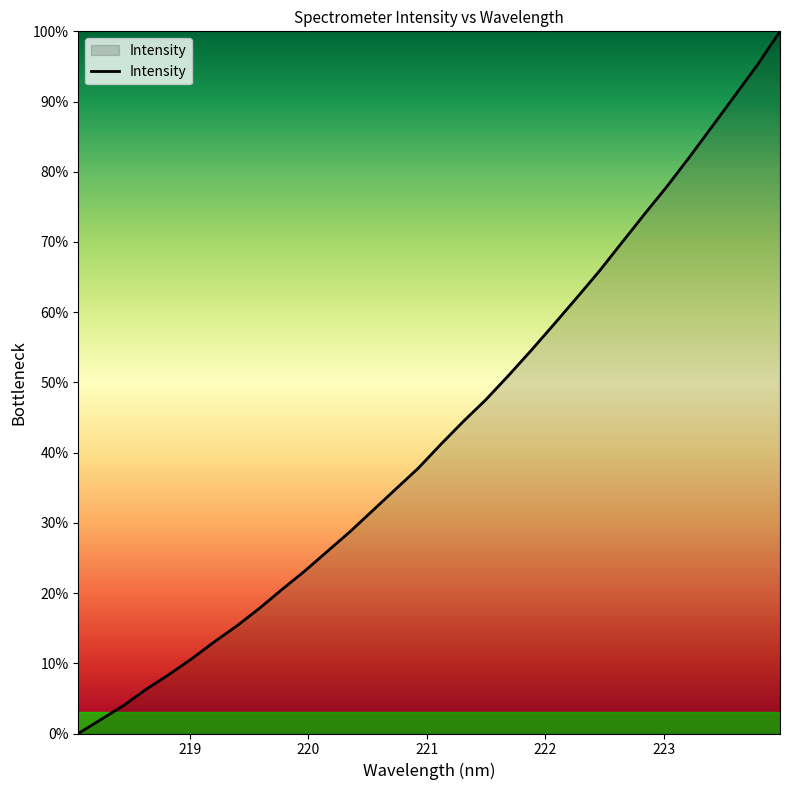

What is the maximum value shown in the chart?

100.0